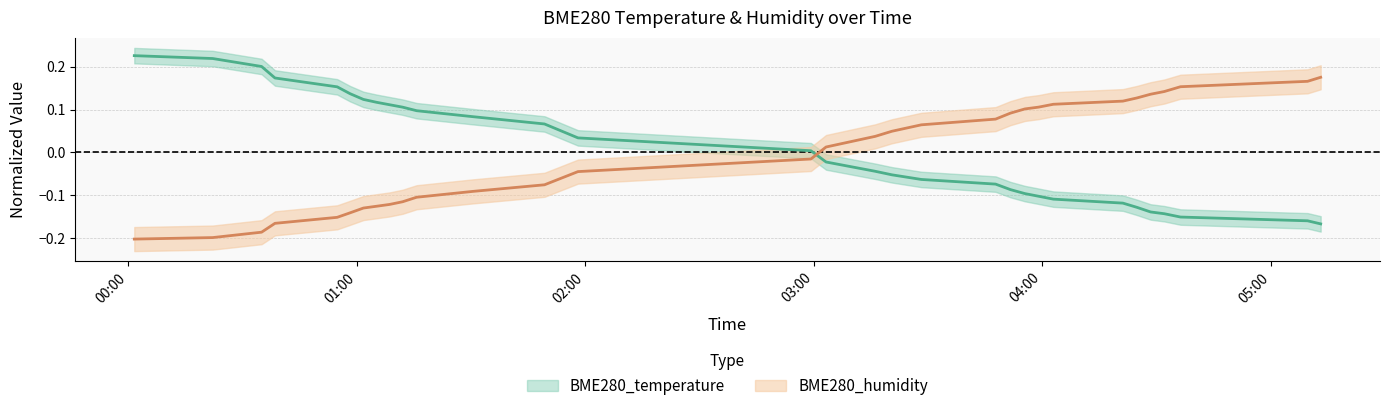

Reading left to right, extract all data points from this chart.

BME280_temperature: 2021/03/10 00:01:33=0.2	2021/03/10 00:22:09=0.2	2021/03/10 00:34:59=0.2	2021/03/10 00:38:30=0.2	2021/03/10 00:54:50=0.2	2021/03/10 00:58:13=0.1	2021/03/10 01:01:44=0.1	2021/03/10 01:05:11=0.1	2021/03/10 01:08:36=0.1	2021/03/10 01:12:02=0.1	2021/03/10 01:15:42=0.1	2021/03/10 01:30:28=0.1	2021/03/10 01:49:17=0.1	2021/03/10 01:58:05=0.0	2021/03/10 02:59:15=0.0	2021/03/10 03:03:14=-0.0	2021/03/10 03:16:08=-0.0	2021/03/10 03:20:31=-0.1	2021/03/10 03:28:16=-0.1	2021/03/10 03:47:45=-0.1	2021/03/10 03:51:40=-0.1	2021/03/10 03:55:28=-0.1	2021/03/10 03:59:04=-0.1	2021/03/10 04:02:55=-0.1	2021/03/10 04:21:11=-0.1	2021/03/10 04:24:51=-0.1	2021/03/10 04:28:28=-0.1	2021/03/10 04:32:04=-0.1	2021/03/10 04:36:19=-0.2	2021/03/10 05:09:41=-0.2	2021/03/10 05:13:08=-0.2
BME280_humidity: 2021/03/10 00:01:33=-0.2	2021/03/10 00:22:09=-0.2	2021/03/10 00:34:59=-0.2	2021/03/10 00:38:30=-0.2	2021/03/10 00:54:50=-0.2	2021/03/10 00:58:13=-0.1	2021/03/10 01:01:44=-0.1	2021/03/10 01:05:11=-0.1	2021/03/10 01:08:36=-0.1	2021/03/10 01:12:02=-0.1	2021/03/10 01:15:42=-0.1	2021/03/10 01:30:28=-0.1	2021/03/10 01:49:17=-0.1	2021/03/10 01:58:05=-0.0	2021/03/10 02:59:15=-0.0	2021/03/10 03:03:14=0.0	2021/03/10 03:16:08=0.0	2021/03/10 03:20:31=0.0	2021/03/10 03:28:16=0.1	2021/03/10 03:47:45=0.1	2021/03/10 03:51:40=0.1	2021/03/10 03:55:28=0.1	2021/03/10 03:59:04=0.1	2021/03/10 04:02:55=0.1	2021/03/10 04:21:11=0.1	2021/03/10 04:24:51=0.1	2021/03/10 04:28:28=0.1	2021/03/10 04:32:04=0.1	2021/03/10 04:36:19=0.2	2021/03/10 05:09:41=0.2	2021/03/10 05:13:08=0.2